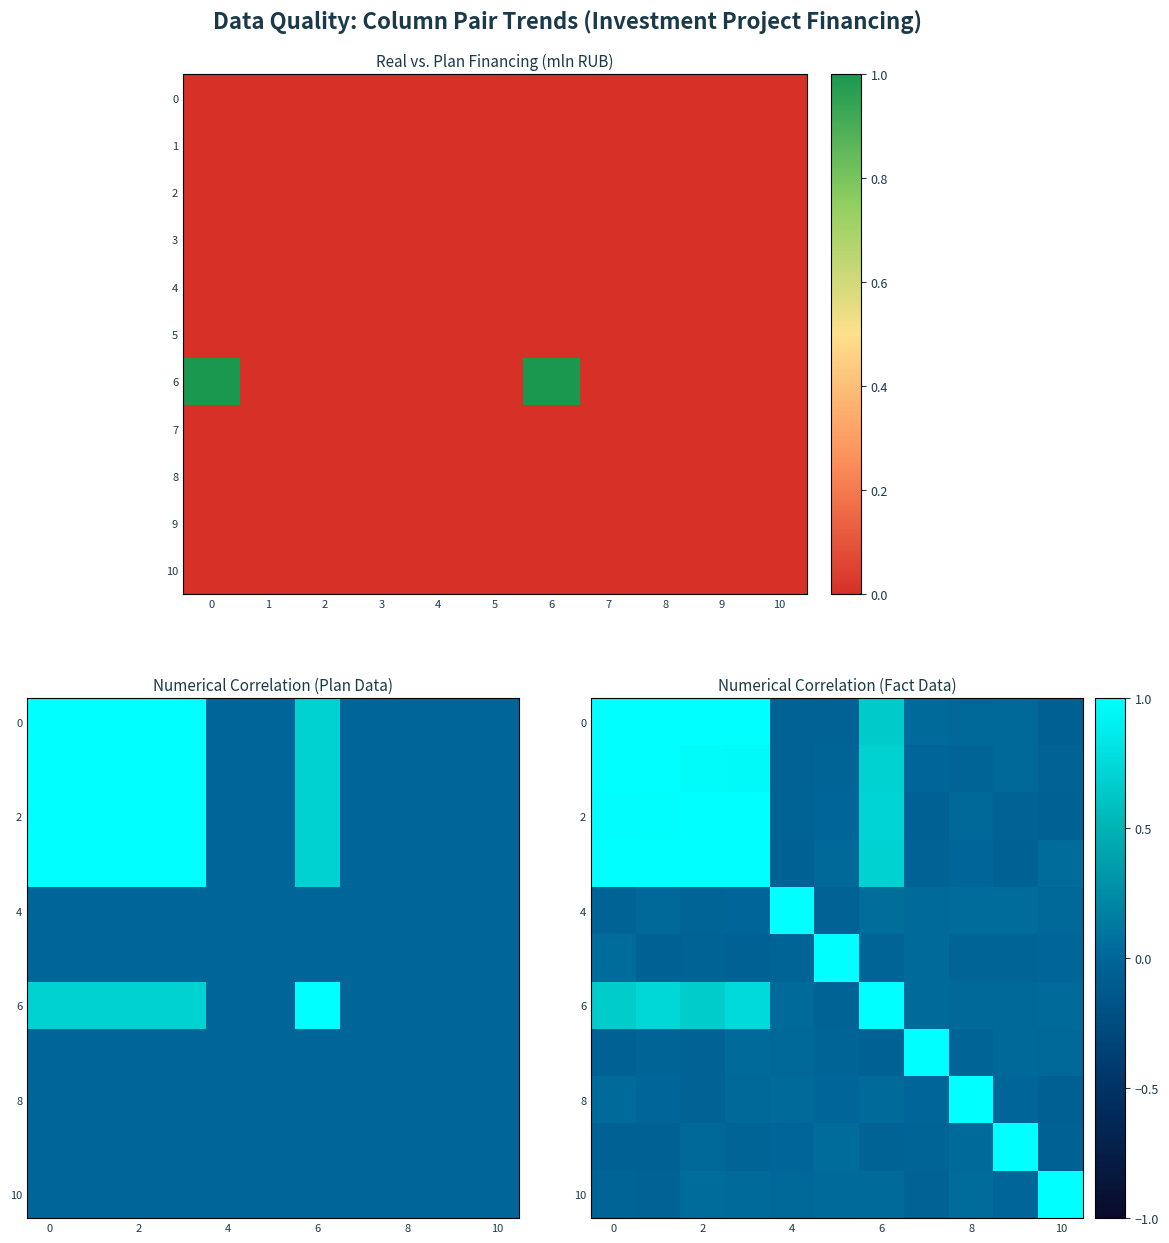

Which has a higher value, 7 or 3?

3